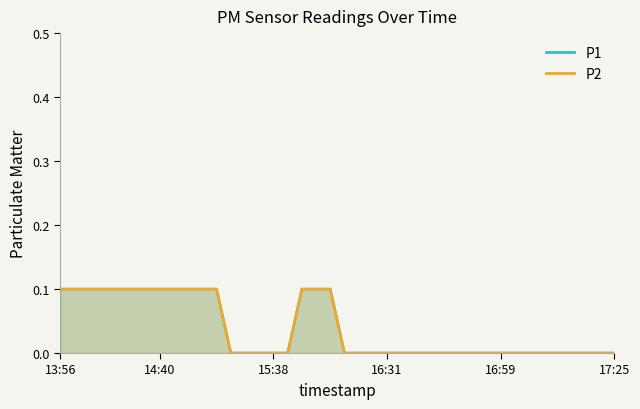

What is the label of the 33rd point from the left?

17:04